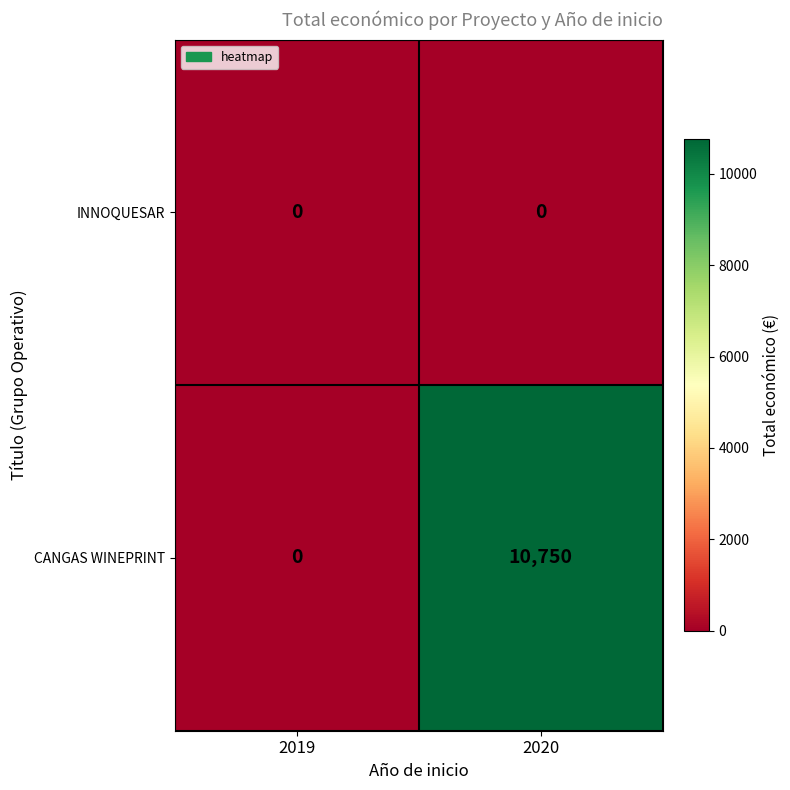

What is the difference between the highest and lowest values at 2020?

10750